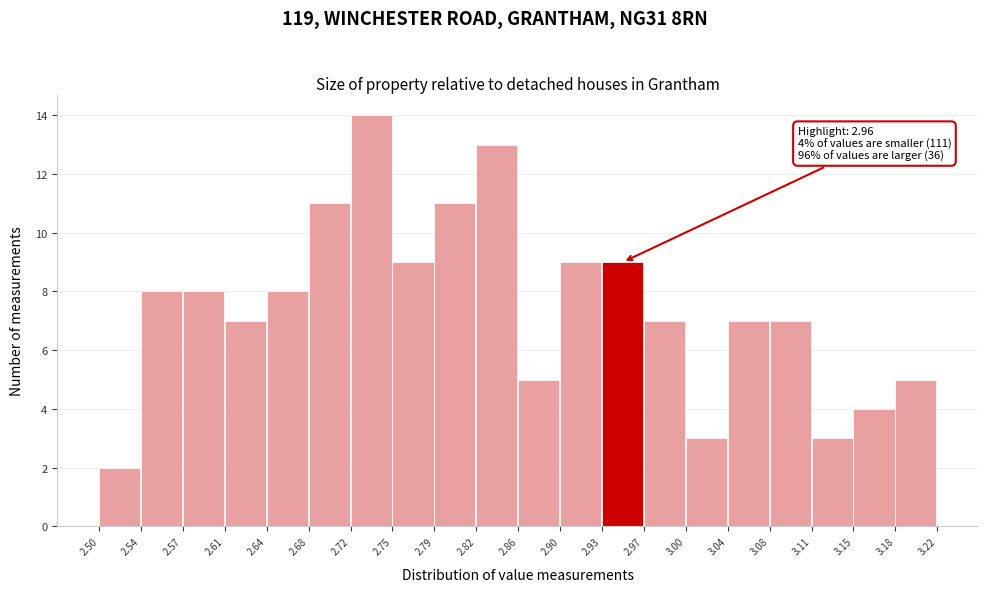

Which range on the x-axis has the tallest bar?

2.72 to 2.75